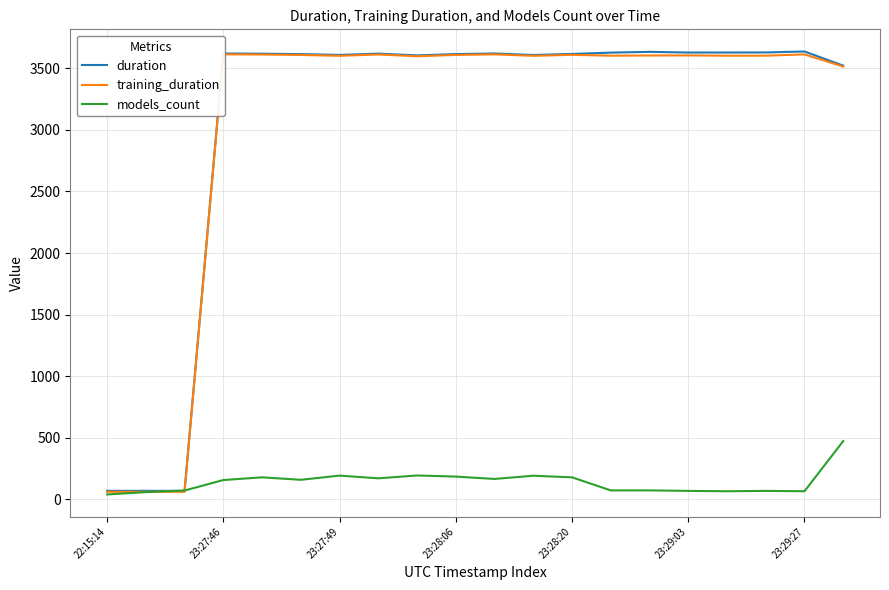

The value of duration at 23:28:20 is 3616.6. True or false?

True